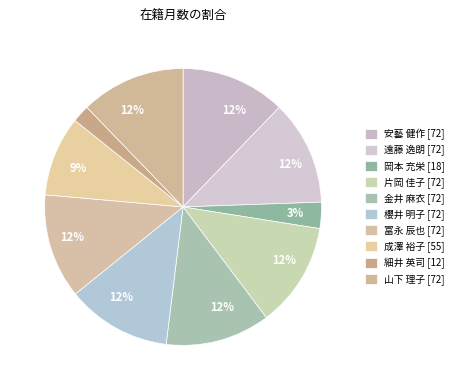

To the nearest percent, what is the average slice percentage?

10%